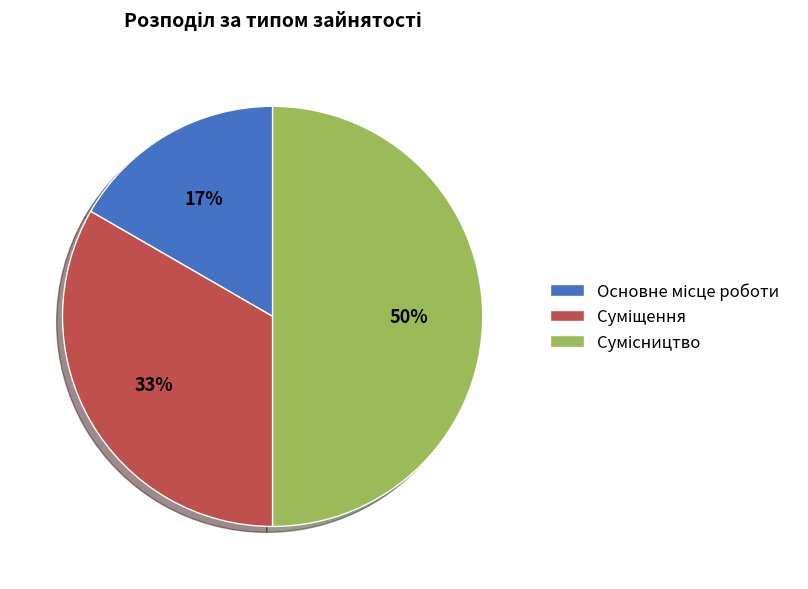

Count the number of slices in the pie.

3